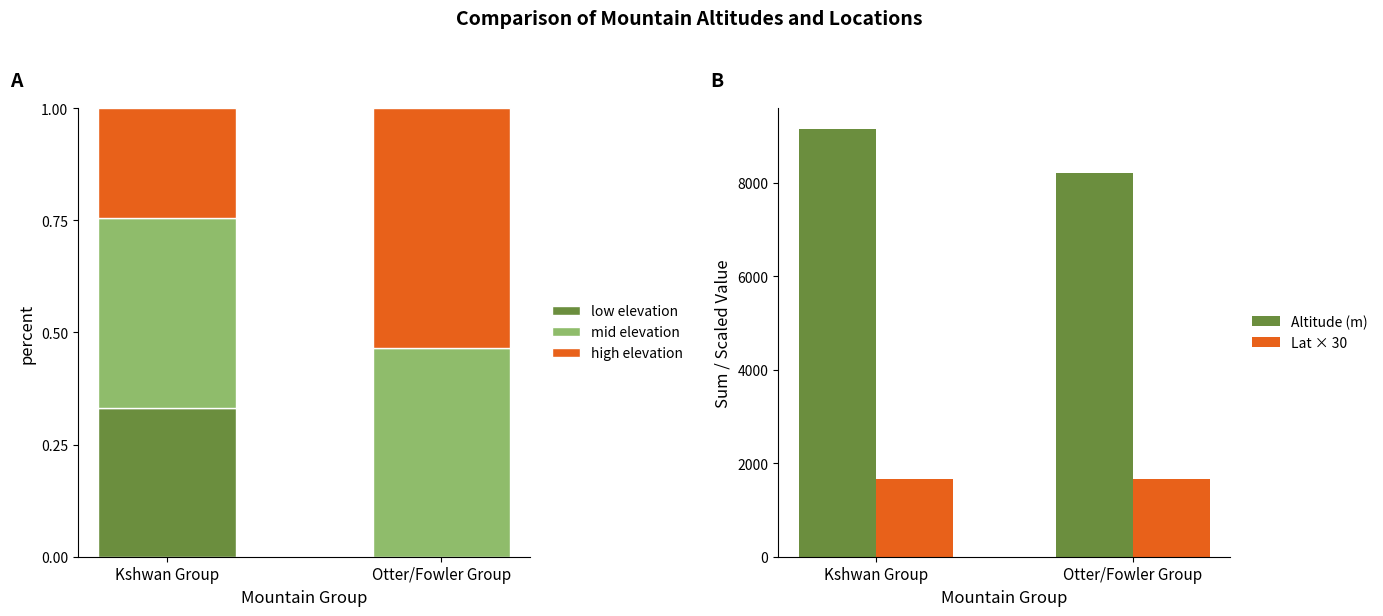

How many values in the Lat × 30 series exceed 1671?

1